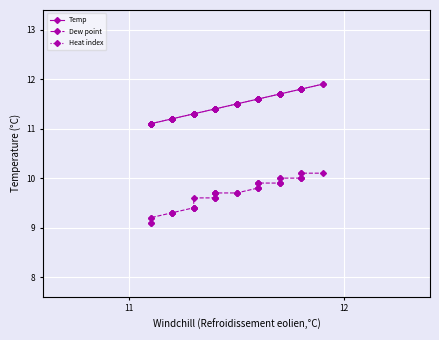

True or false: Heat index and Dew point intersect in this chart.

False